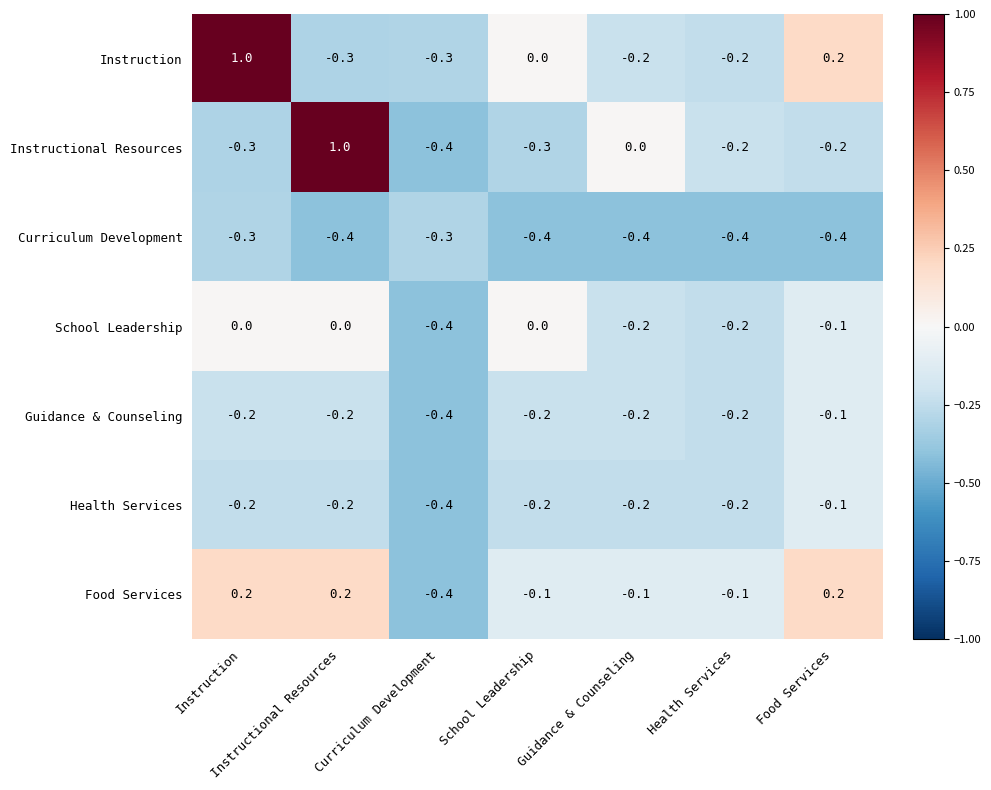

Which series has the largest range (max minus min)?

Instructional Resources